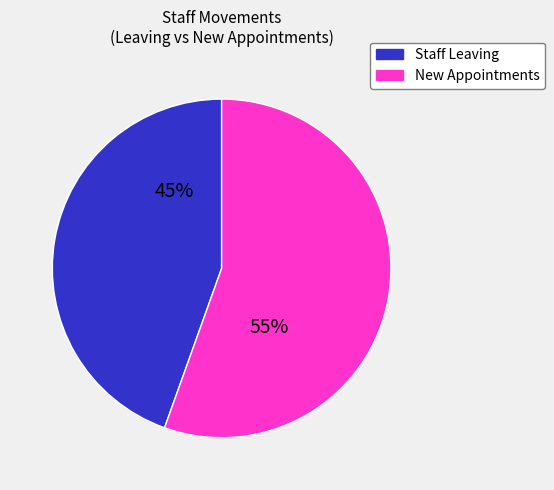

Is there any slice that represents more than half of the pie?

Yes